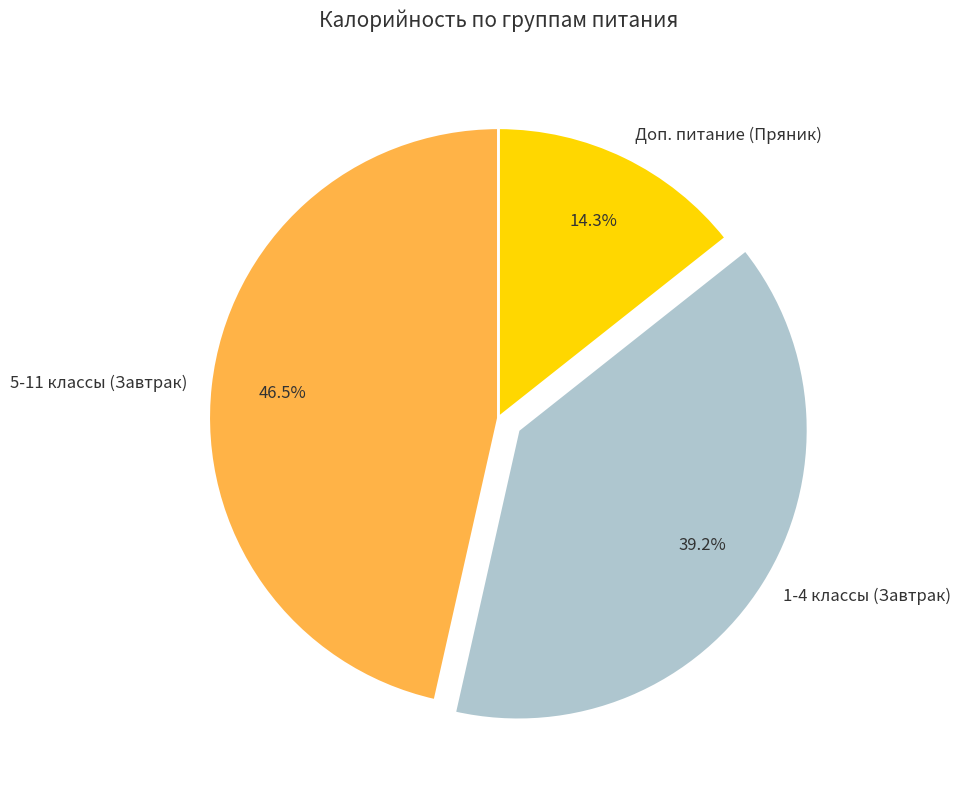

What is the largest slice in the pie chart?

5-11 классы (Завтрак)